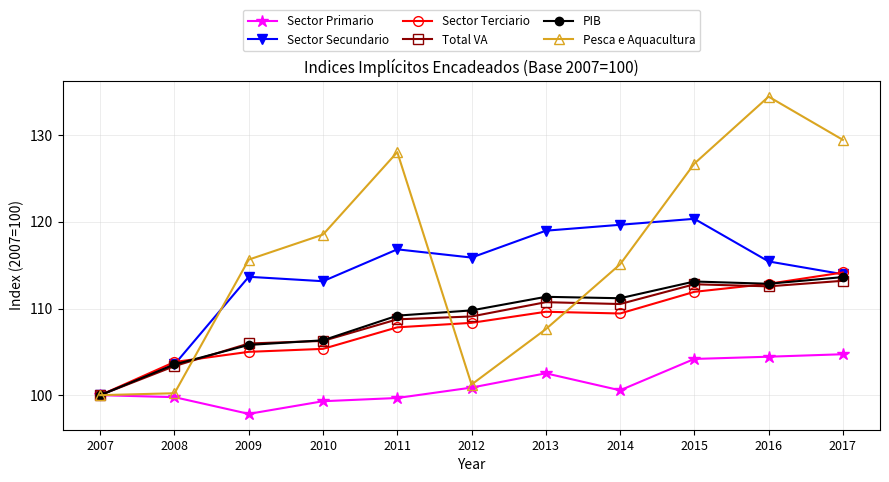

How many lines are shown in the chart?

6